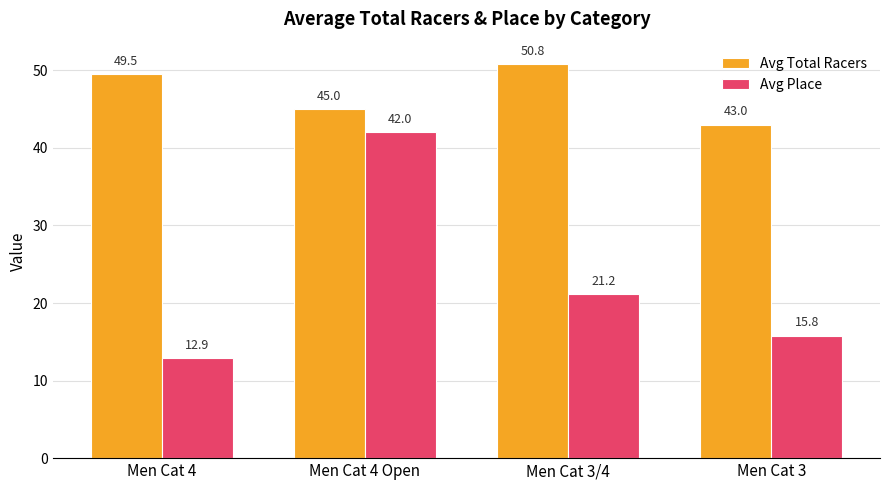

Rank the series at Men Cat 3 from lowest to highest value.

Avg Place, Avg Total Racers